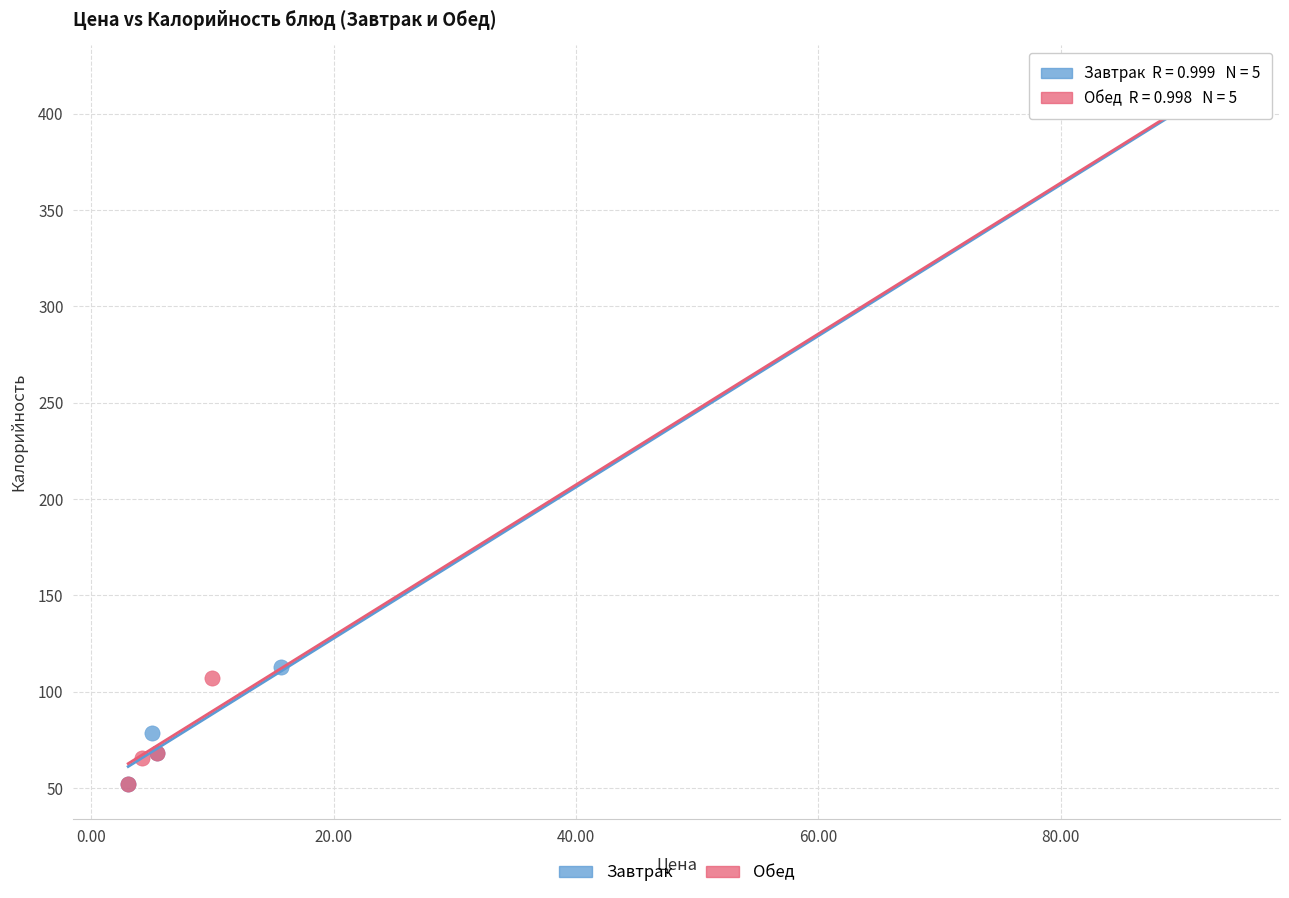

What are all the series names shown in the legend?

Завтрак, Обед